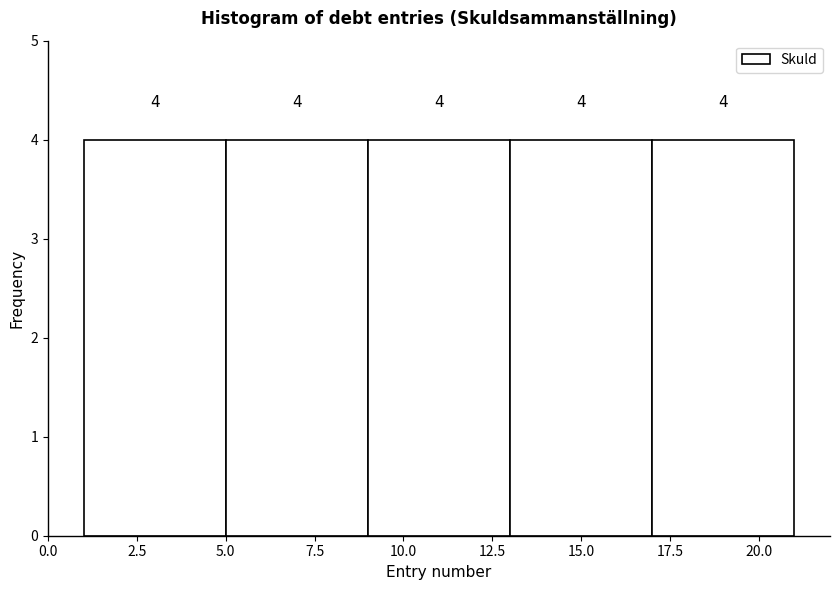

Reading left to right, transcribe this chart: for each bar, give the range it covers on the x-axis and its height.

1 to 5: 4
5 to 9: 4
9 to 13: 4
13 to 17: 4
17 to 21: 4